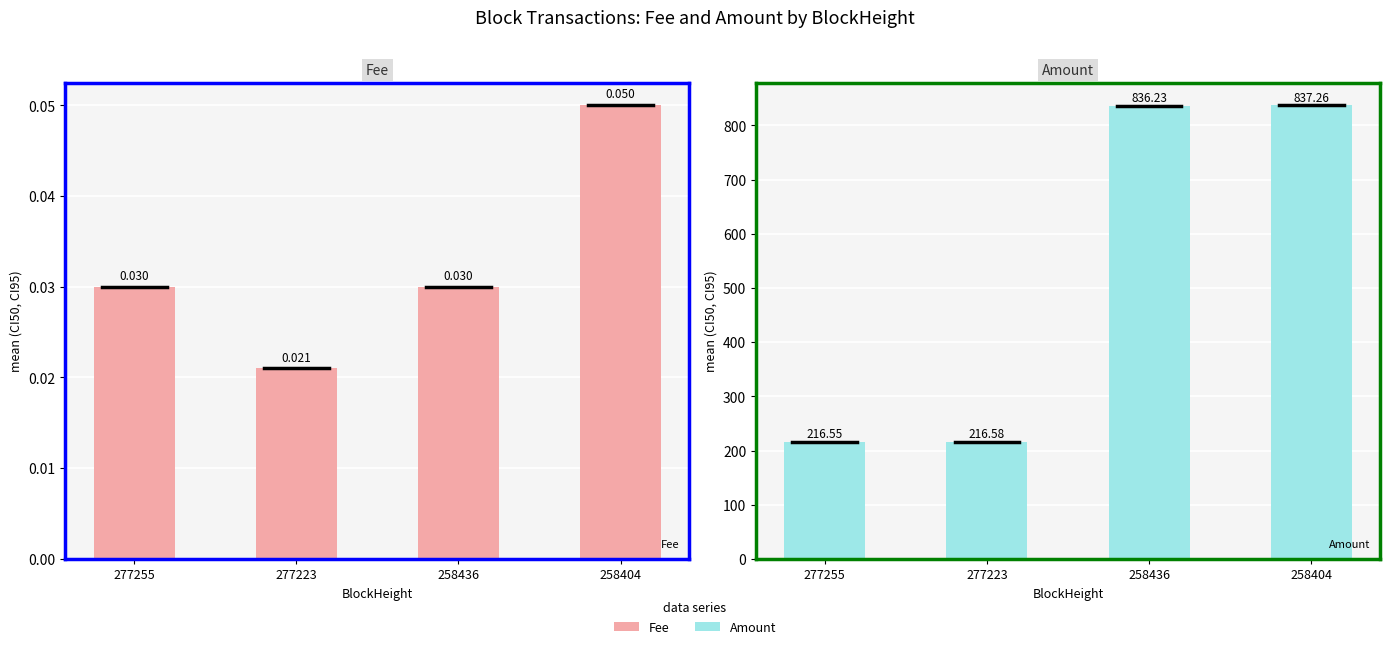

Reading right to left, what are all the values shown in this chart?

Fee: 258404=0.1	258436=0.0	277223=0.0	277255=0.0
Amount: 258404=837.3	258436=836.2	277223=216.6	277255=216.6